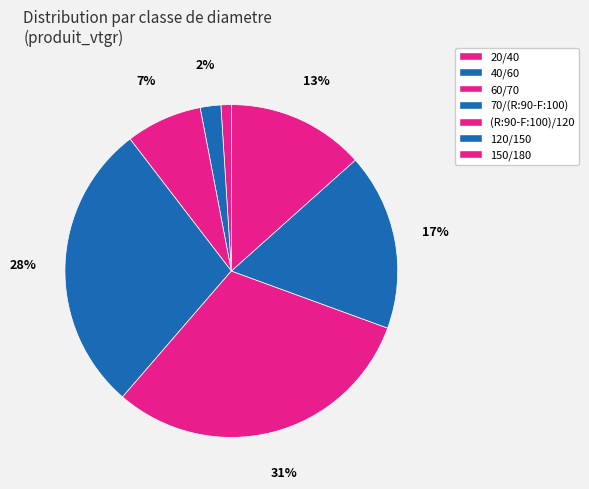

True or false: 40/60 accounts for 16% of the total.

False